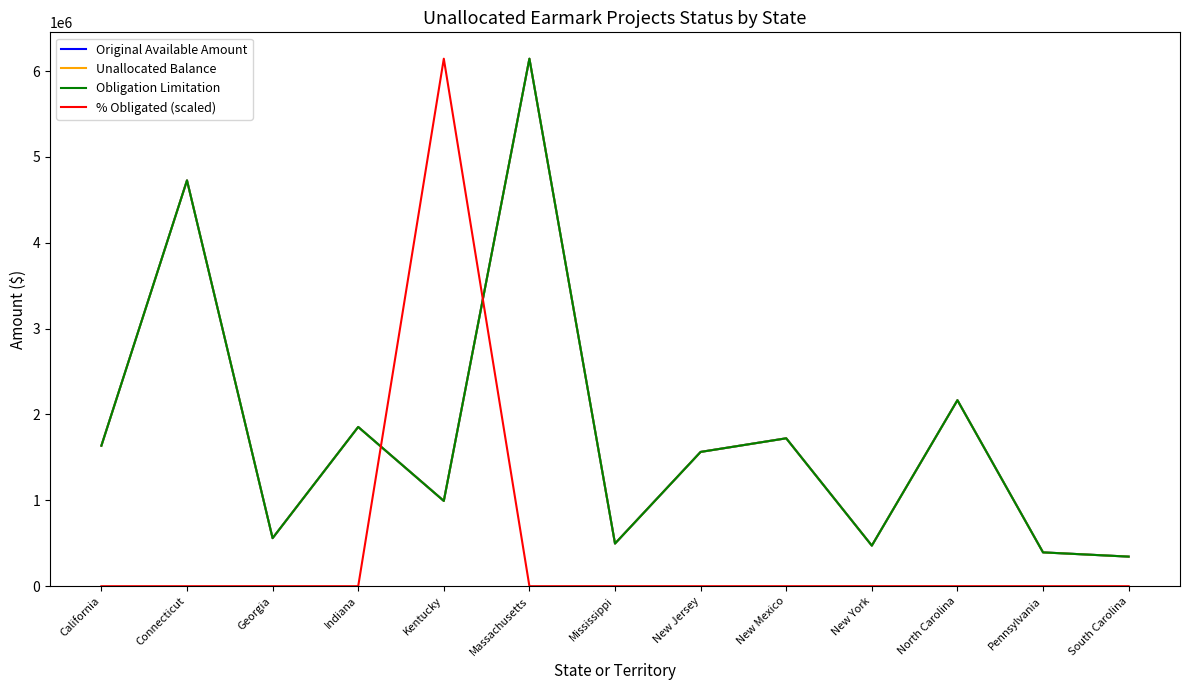

Which label corresponds to the largest value in the chart?

Massachusetts